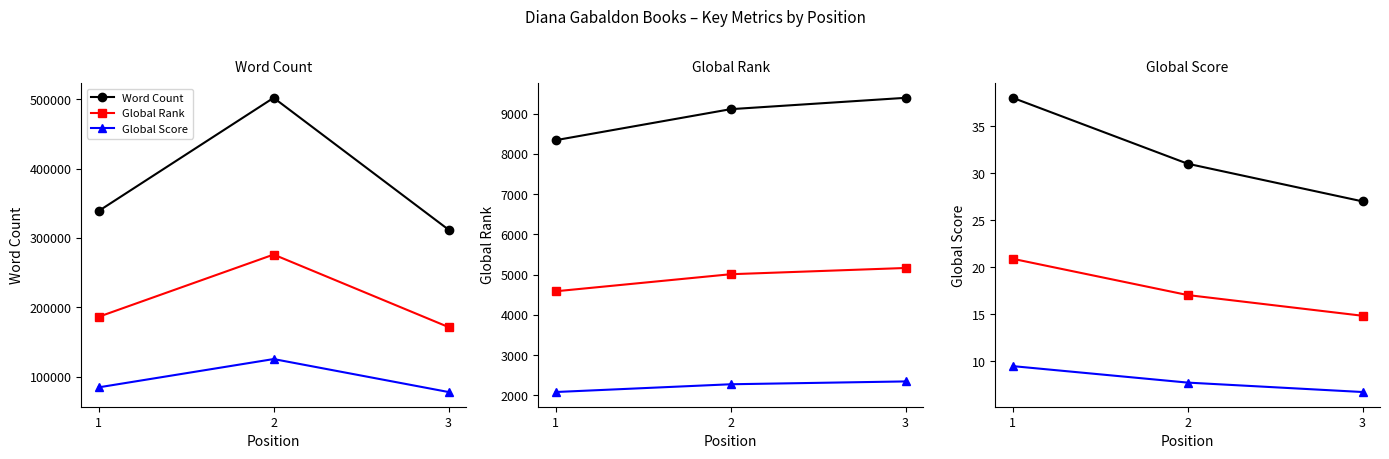

What is the value of the Word Count point at the 1st from the left?

339000.0